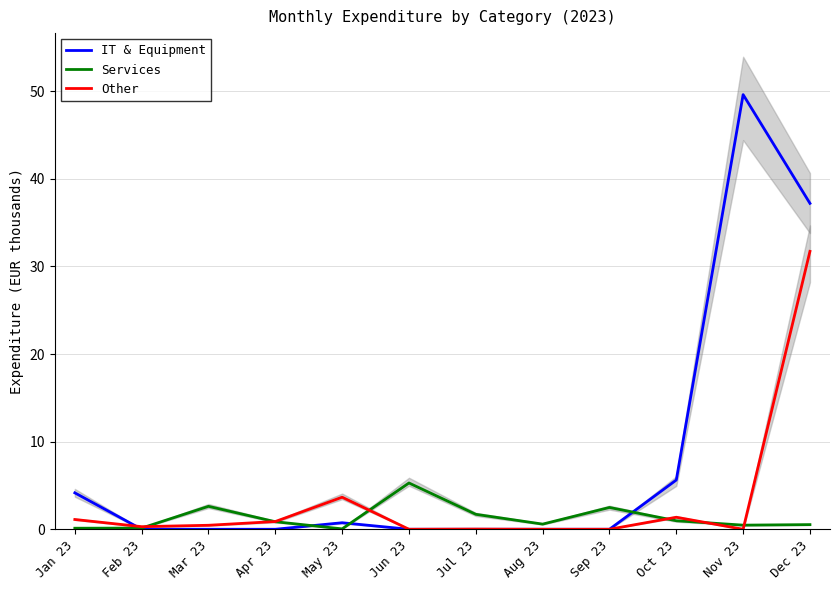

What is the value of the Services point at the 3rd from the left?

2.6